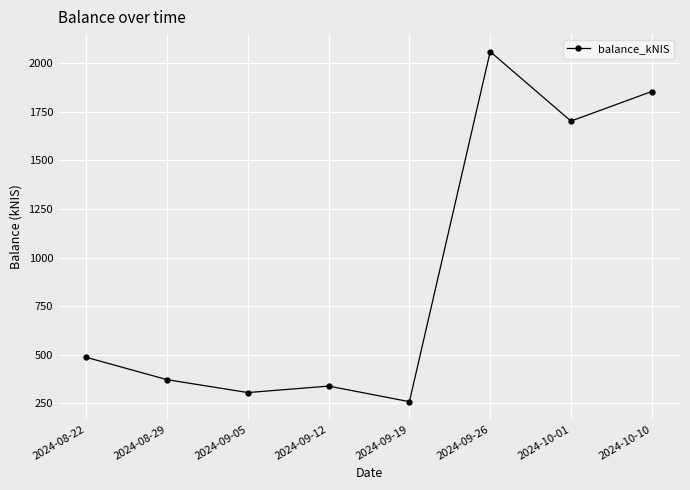

What is the difference between the maximum and minimum values?

1800.3